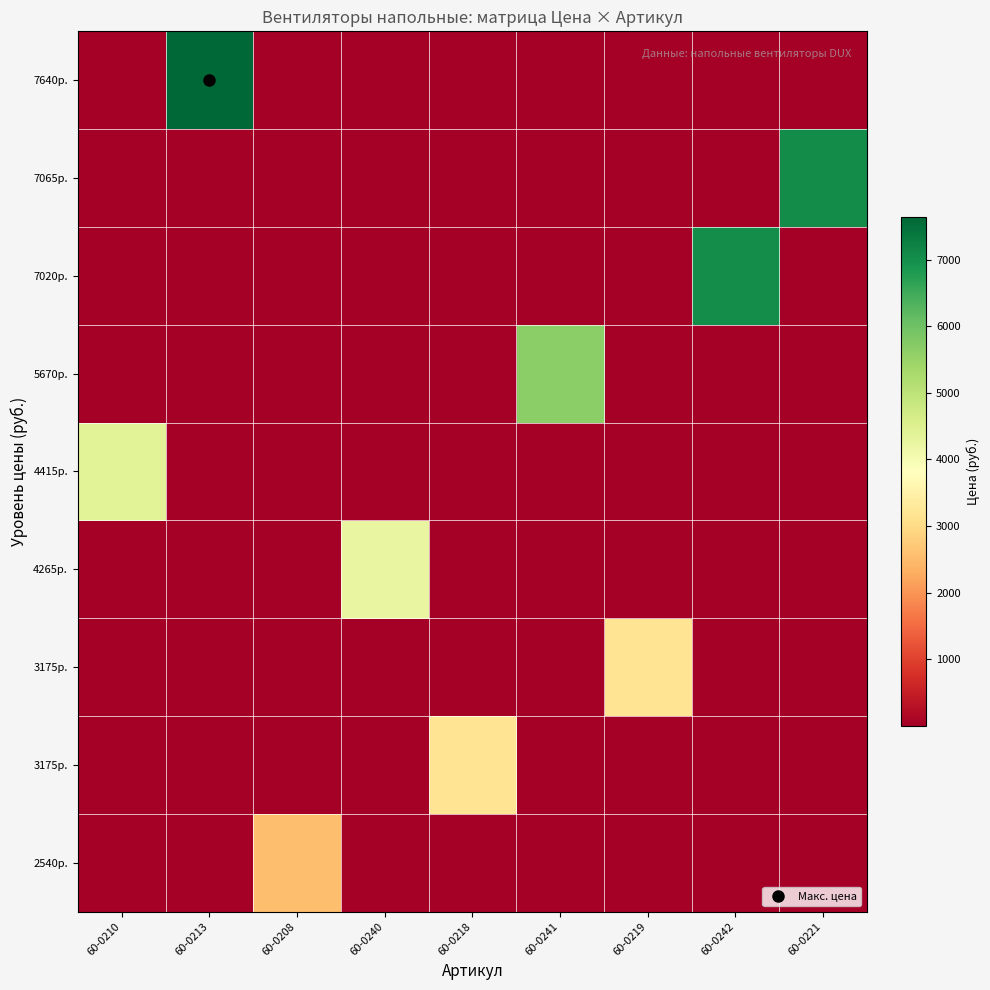

Which has a higher value, 60-0218 or 60-0219?

60-0218